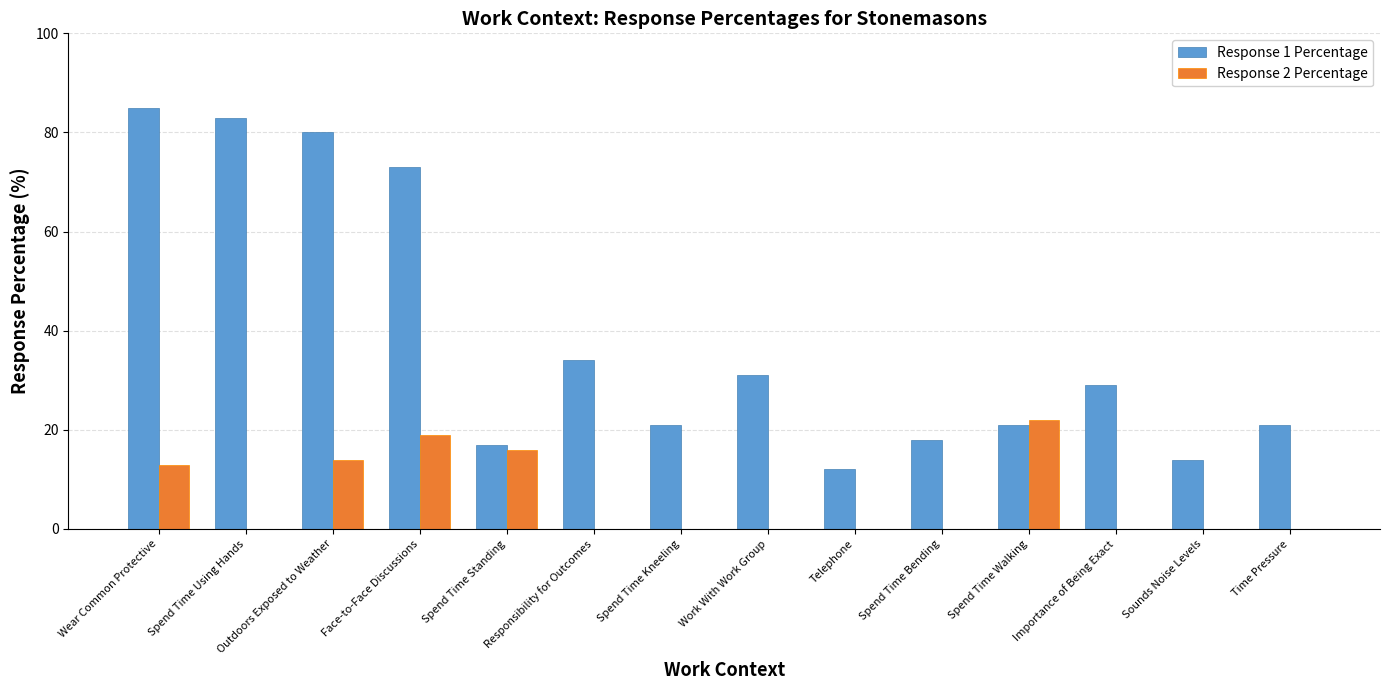

Which series has the largest total across all categories?

Response 1 Percentage